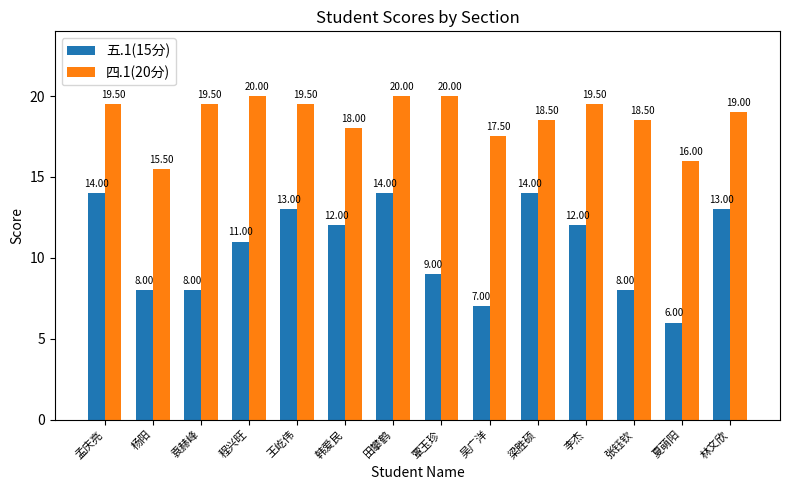

Reading left to right, list all the values displayed in this chart.

五.1(15分): 14.0	8.0	8.0	11.0	13.0	12.0	14.0	9.0	7.0	14.0	12.0	8.0	6.0	13.0
四.1(20分): 19.5	15.5	19.5	20.0	19.5	18.0	20.0	20.0	17.5	18.5	19.5	18.5	16.0	19.0